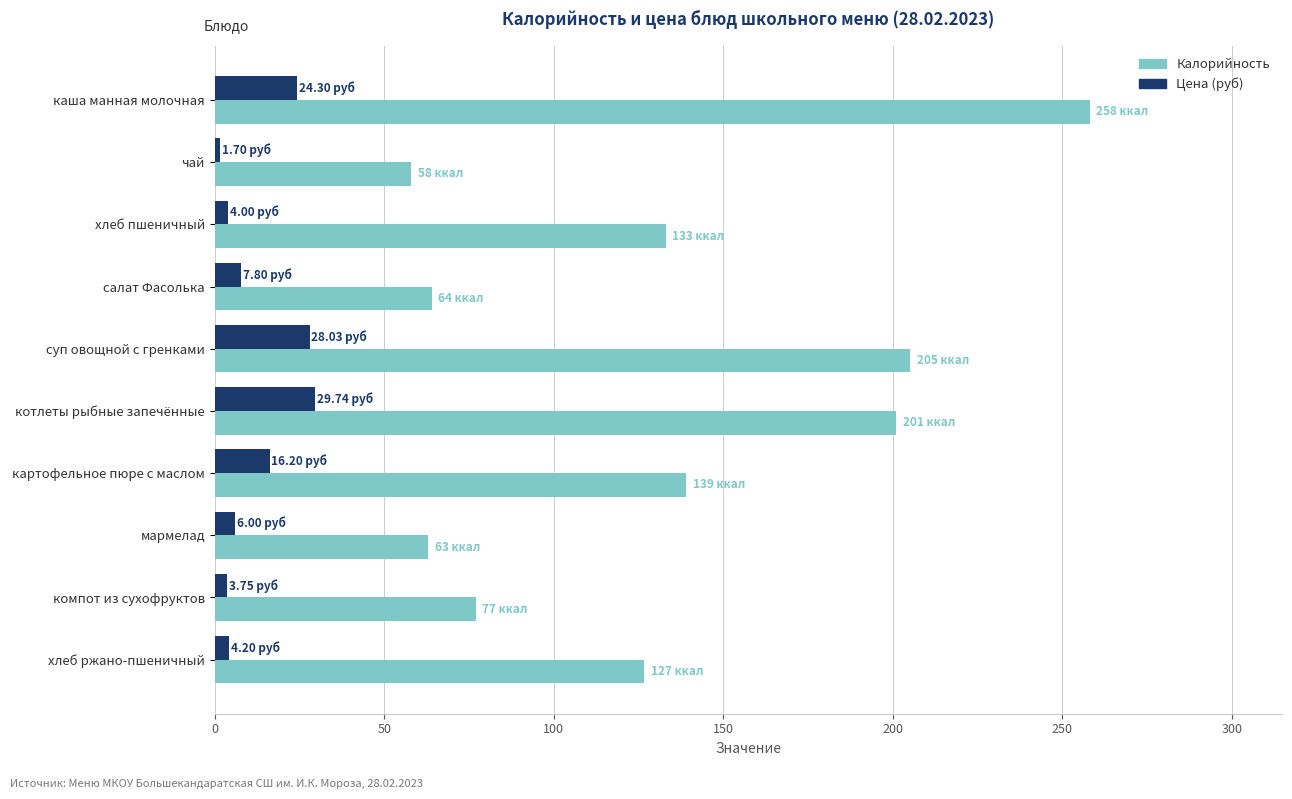

Which series has the largest total across all categories?

Калорийность